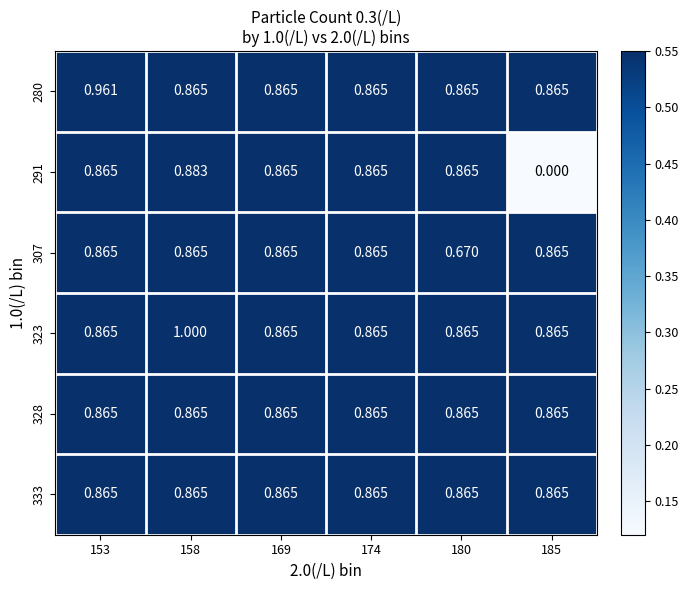

What is the maximum value shown in the chart?

1.0